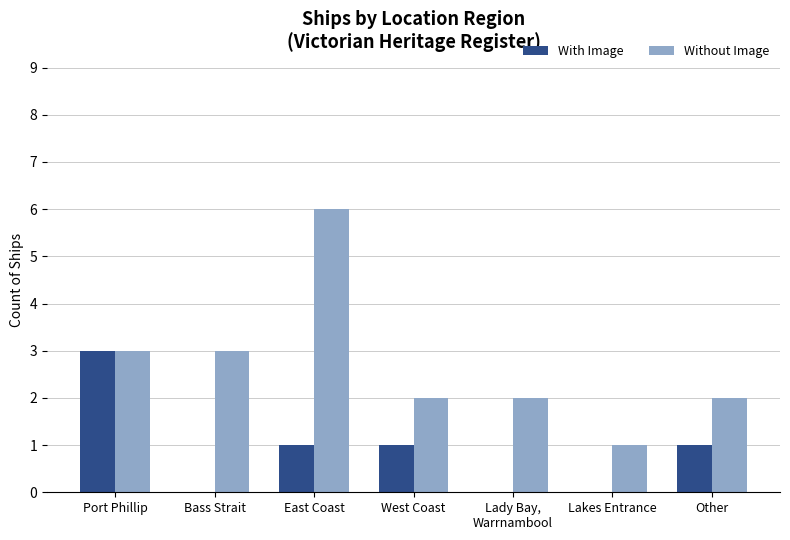

How many categories are shown in the chart?

7